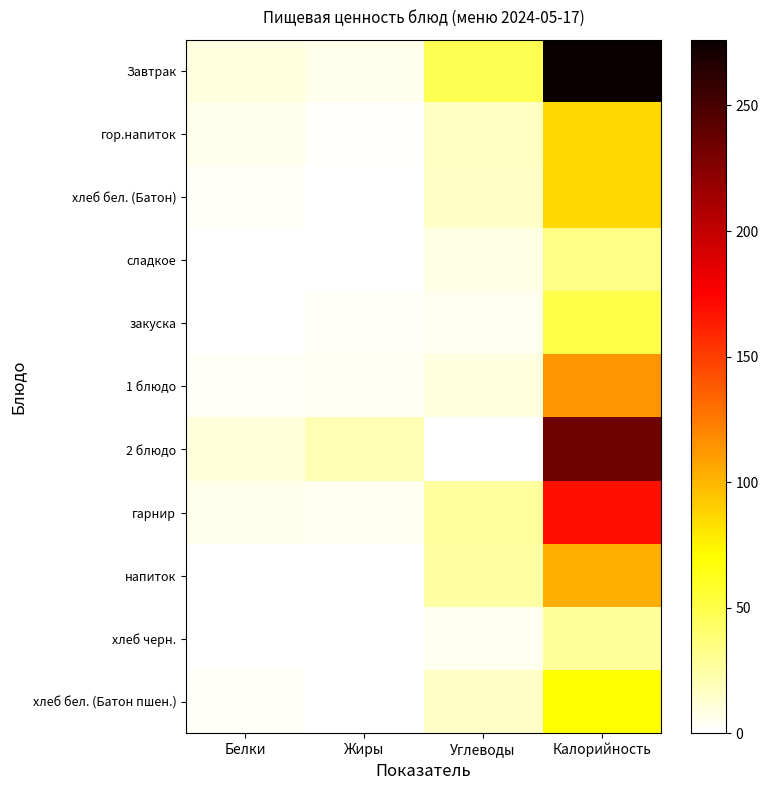

List the series in order of their peak value, highest first.

Завтрак, 2 блюдо, гарнир, 1 блюдо, напиток, хлеб бел. (Батон), гор.напиток, хлеб бел. (Батон пшен.), закуска, сладкое, хлеб черн.